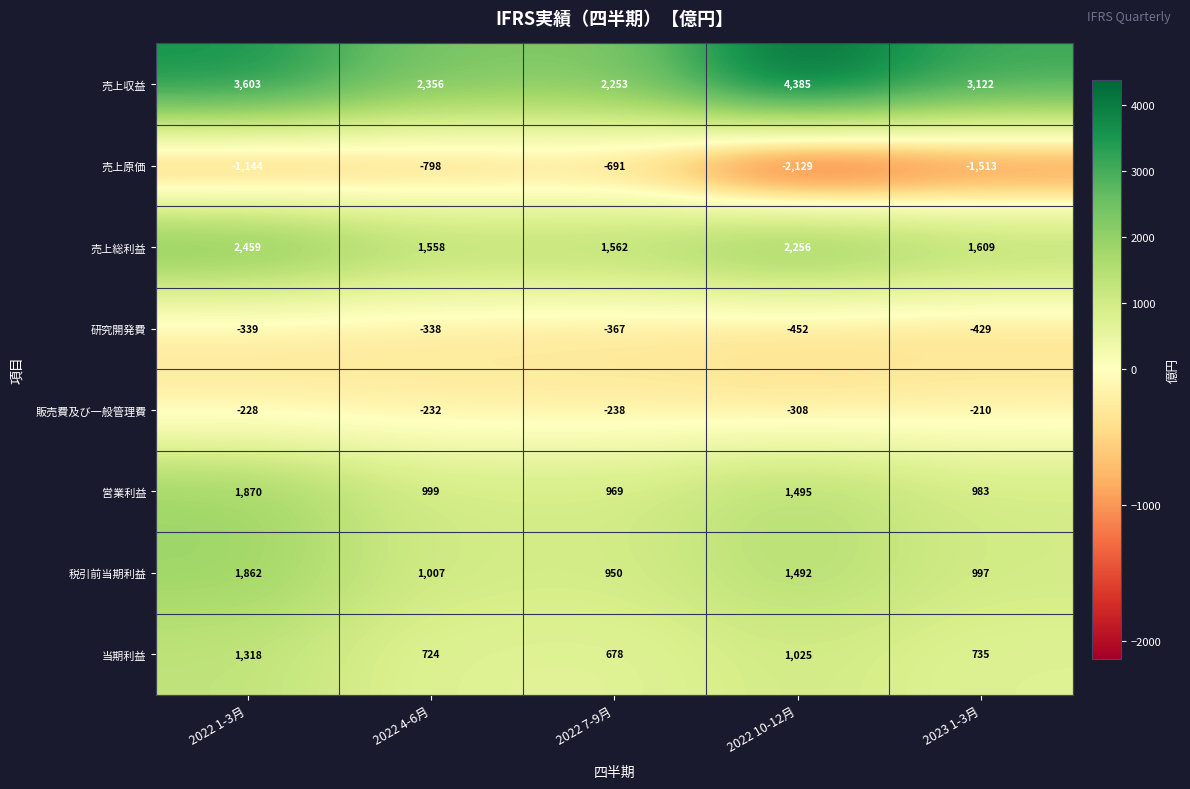

What is the approximate value of 売上総利益 at 2022 7-9月?

1562